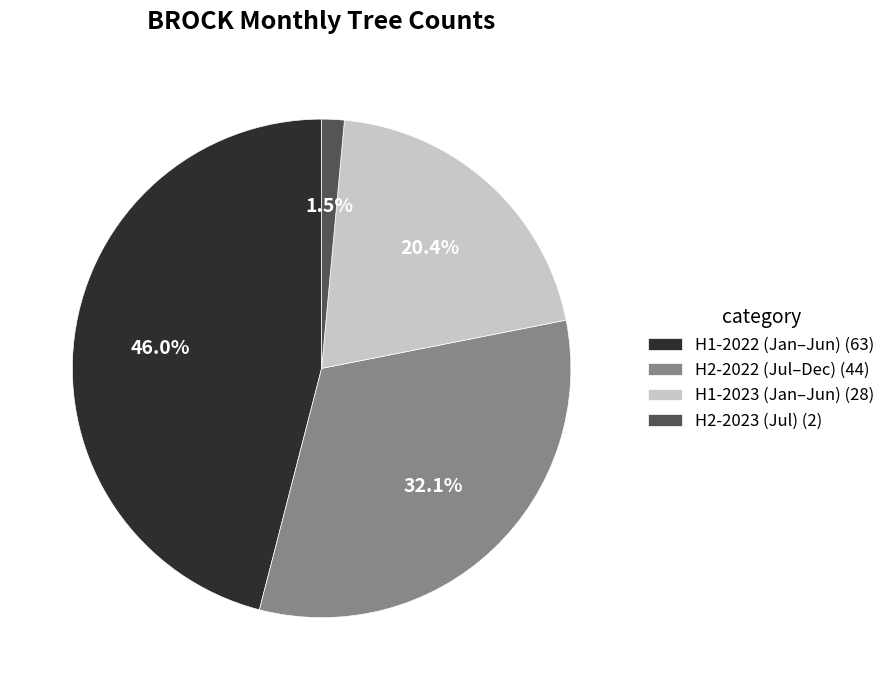

Rank the categories by value from highest to lowest.

H1-2022 (Jan–Jun) (63), H2-2022 (Jul–Dec) (44), H1-2023 (Jan–Jun) (28), H2-2023 (Jul) (2)